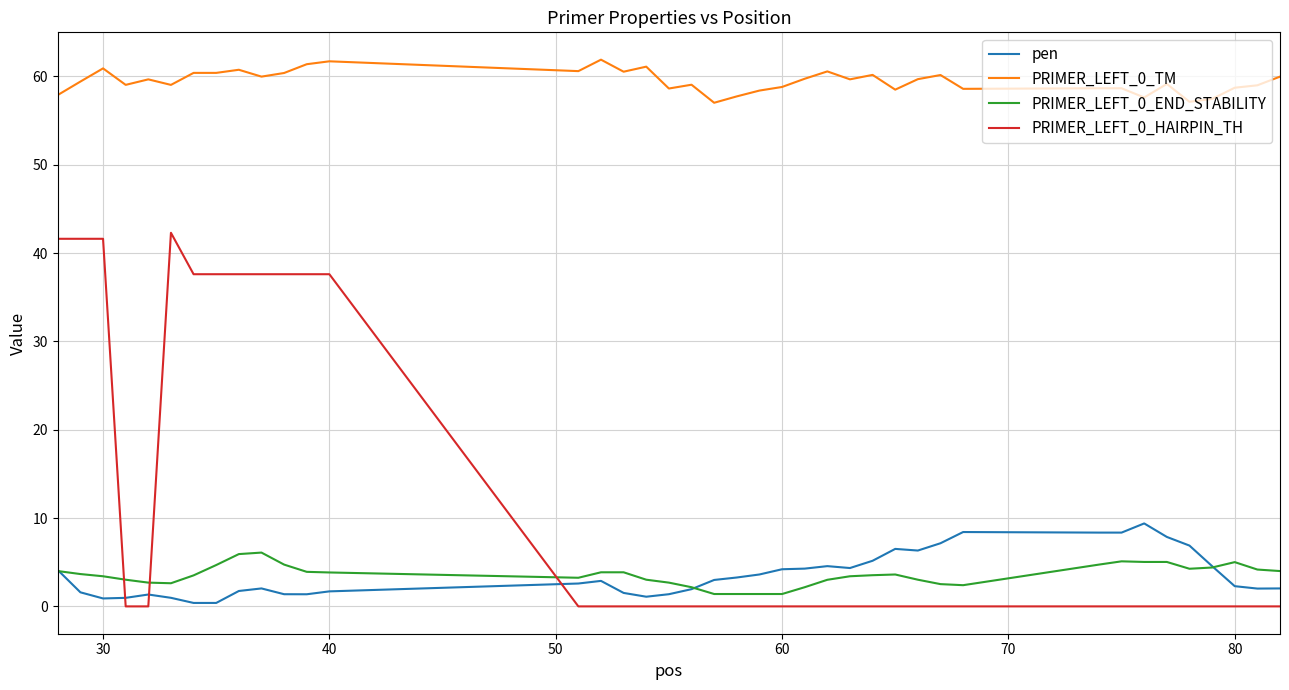

True or false: PRIMER_LEFT_0_END_STABILITY and PRIMER_LEFT_0_TM cross at least once.

False